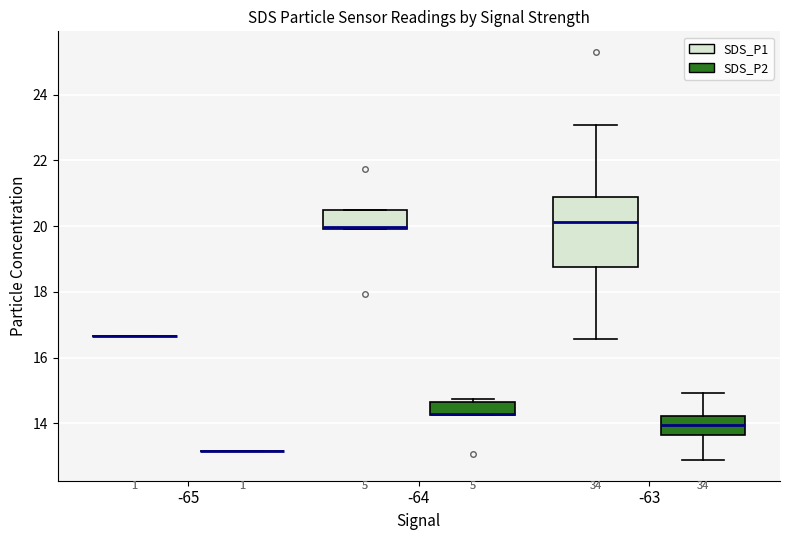

Comparing the boxes themselves (not the whiskers), which one is the tallest?

-63 (SDS_P1)